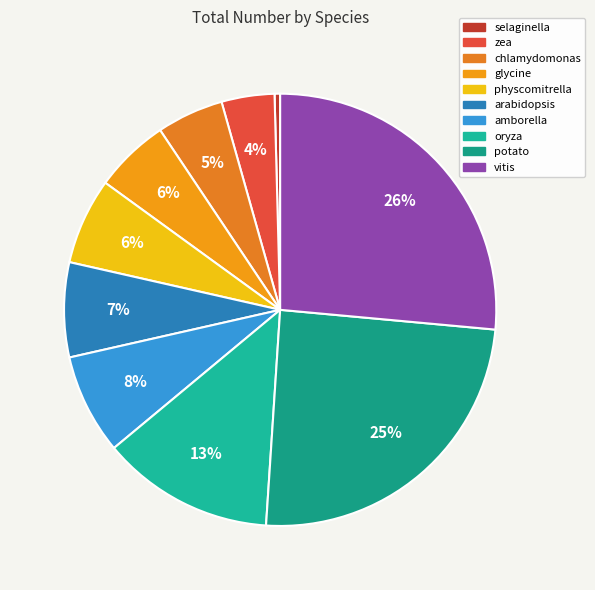

Is it true that amborella is 1% of the pie?

False